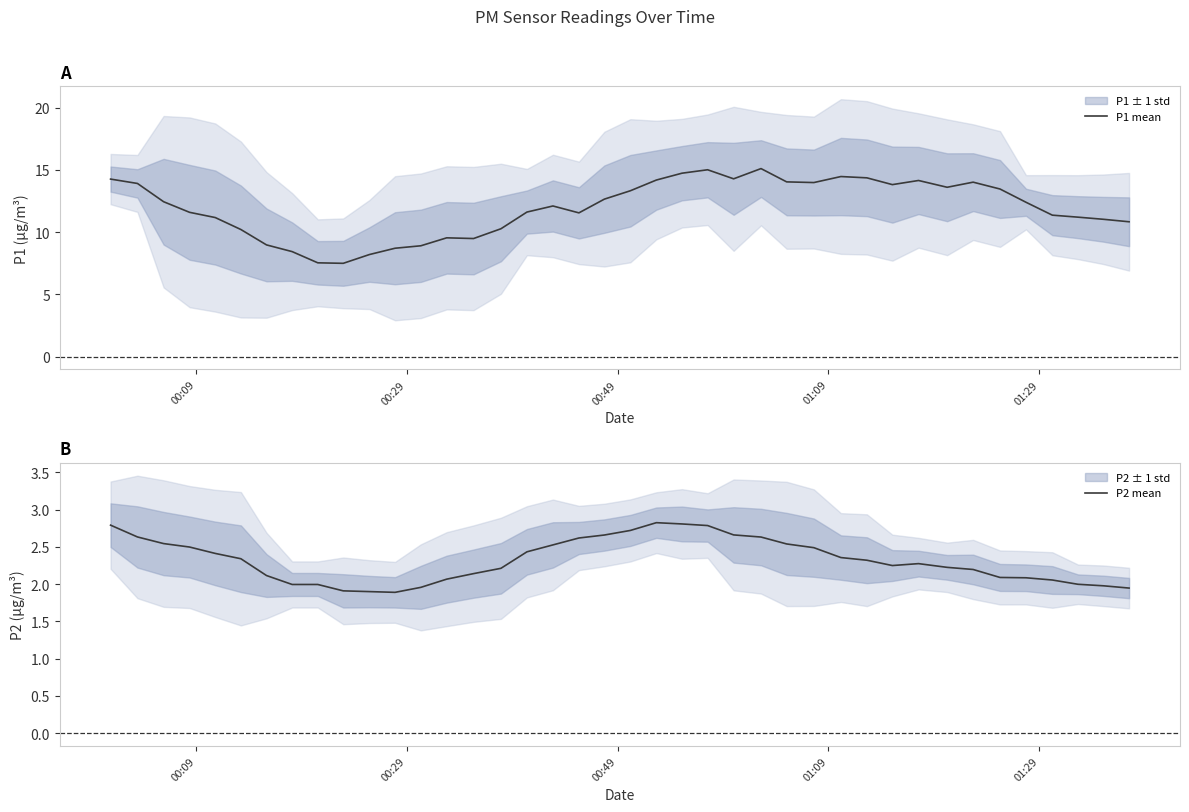

What is the highest value of the P1 mean series?

15.1